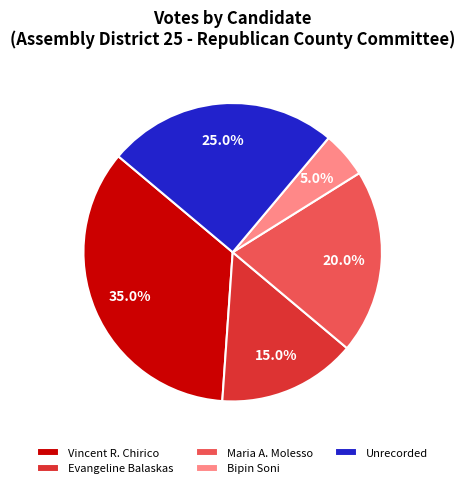

What is the ratio of the value at Unrecorded to the value at Vincent R. Chirico?

0.7